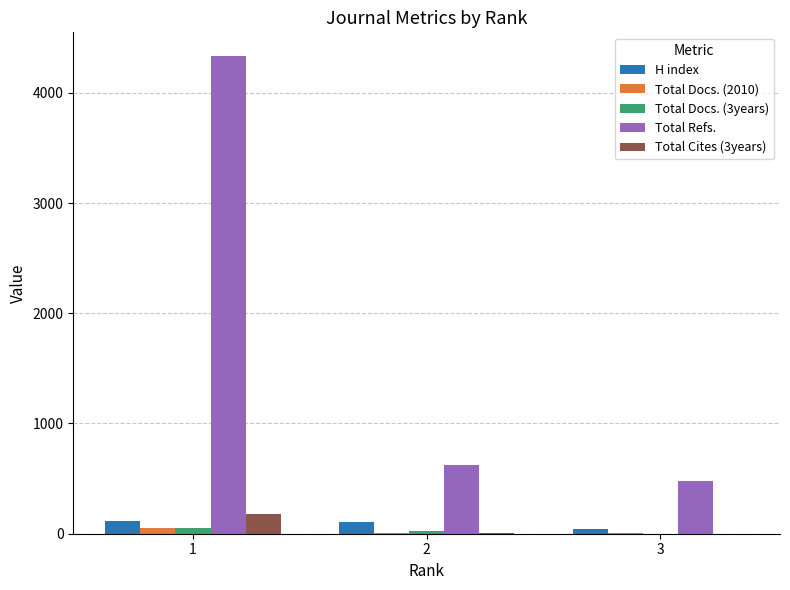

Which series changed the most between 1 and 3?

Total Refs.